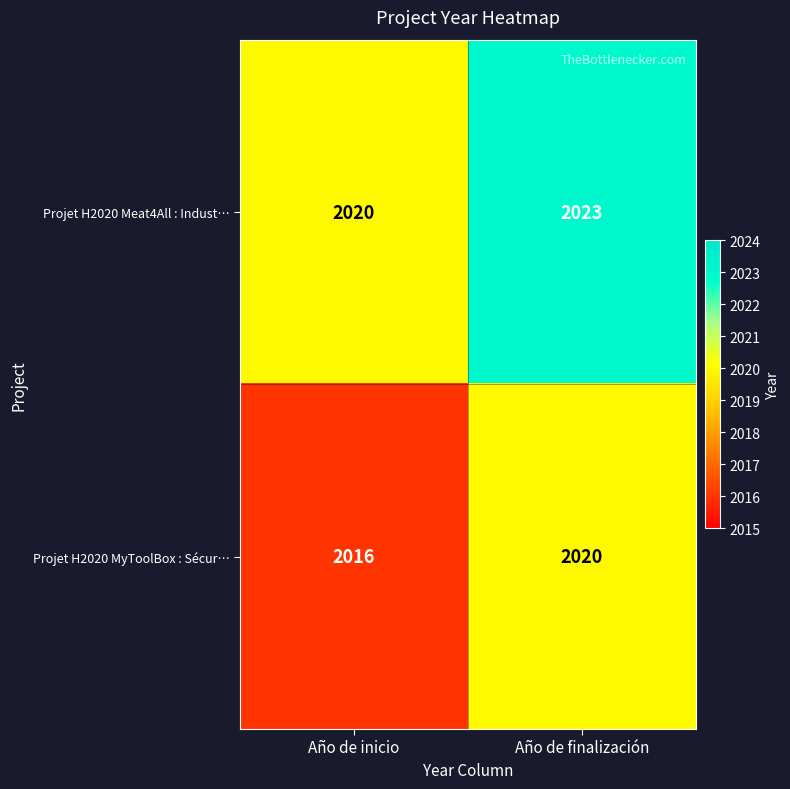

Is it true that Projet H2020 MyToolBox : Sécur… equals 2016 at Año de inicio?

True